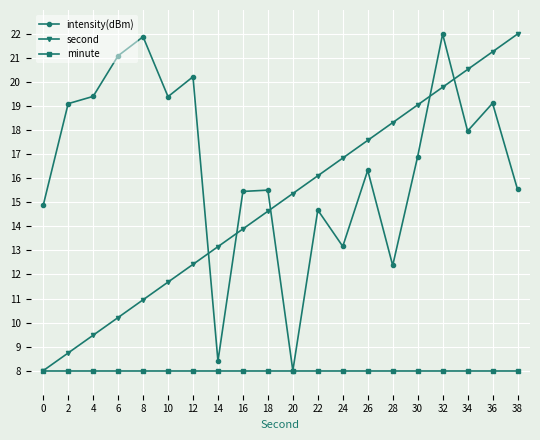

At which category does intensity(dBm) reach its first local valley?

10